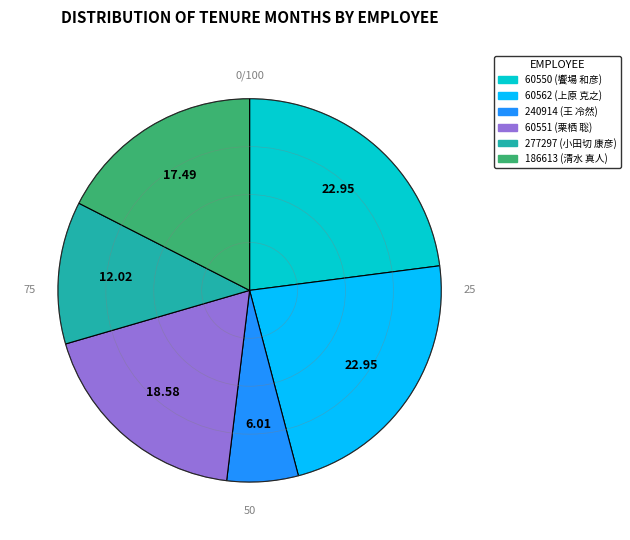

Approximately how many times larger is the value at 277297 compared to 186613?

0.7